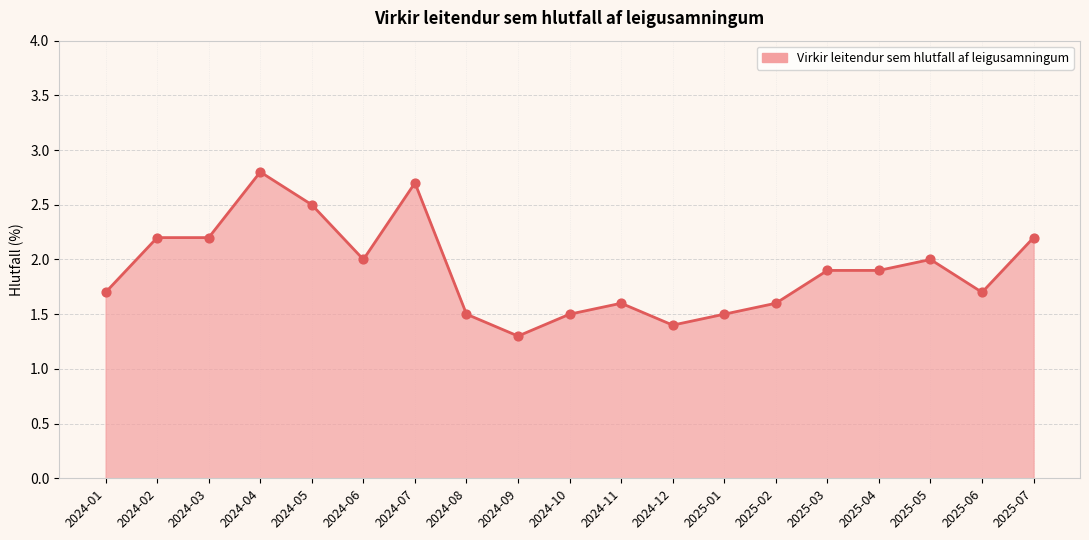

Approximately how many times larger is the value at 2024-09 compared to 2025-07?

0.6